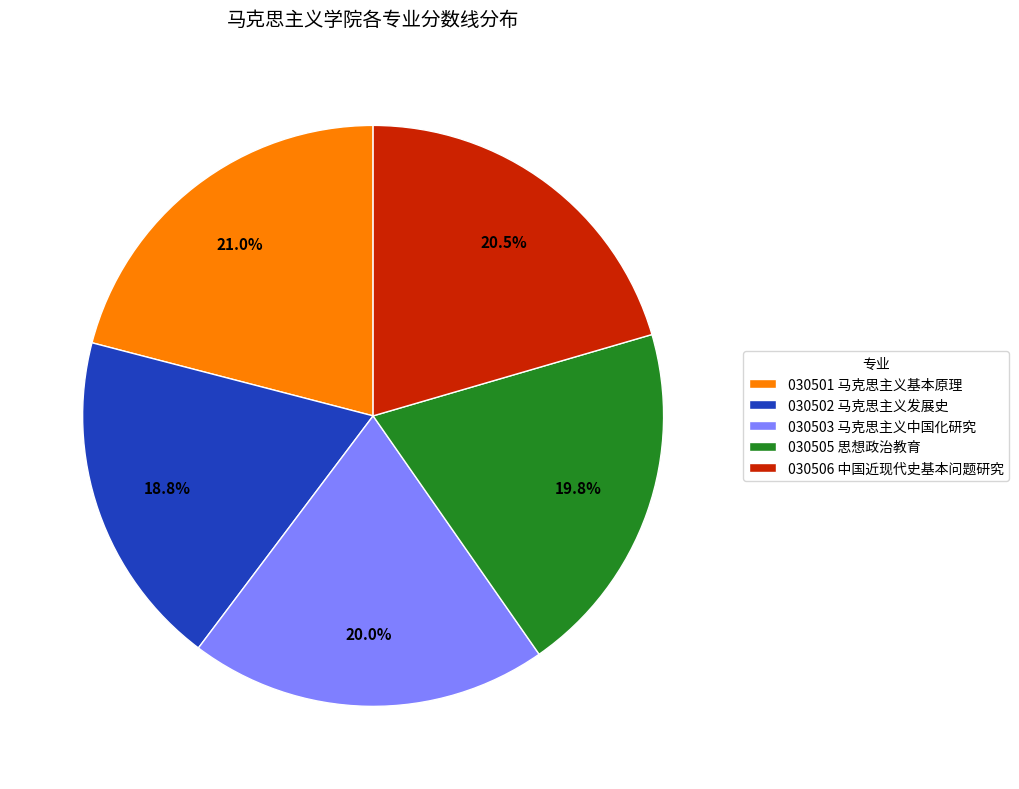

Which category has the smallest portion of the pie?

030502 马克思主义发展史